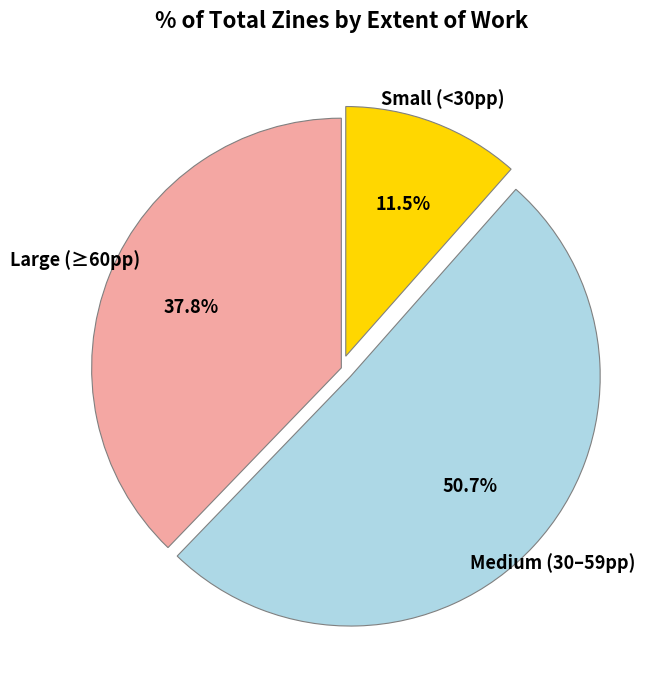

Count the number of slices in the pie.

3